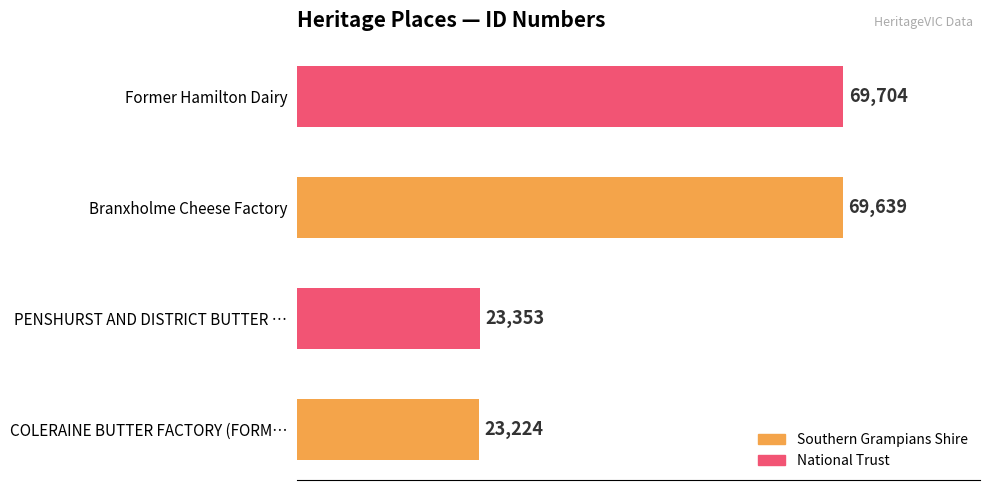

List the labels in order of value, smallest first.

COLERAINE BUTTER FACTORY (FORM…, PENSHURST AND DISTRICT BUTTER …, Branxholme Cheese Factory, Former Hamilton Dairy